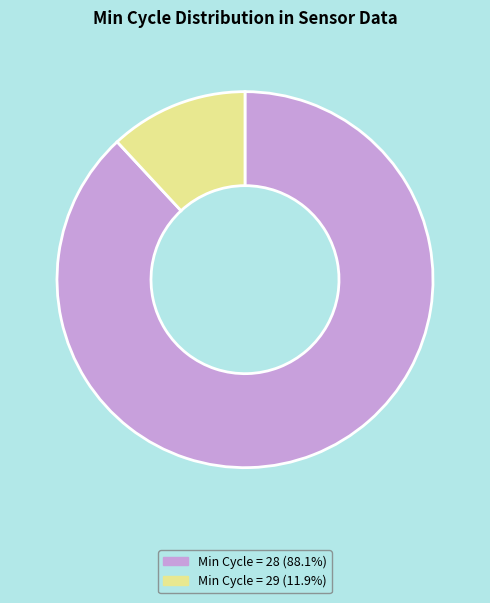

Combined, do Min Cycle = 29 (11.9%) and Min Cycle = 28 (88.1%) account for over 50%?

Yes